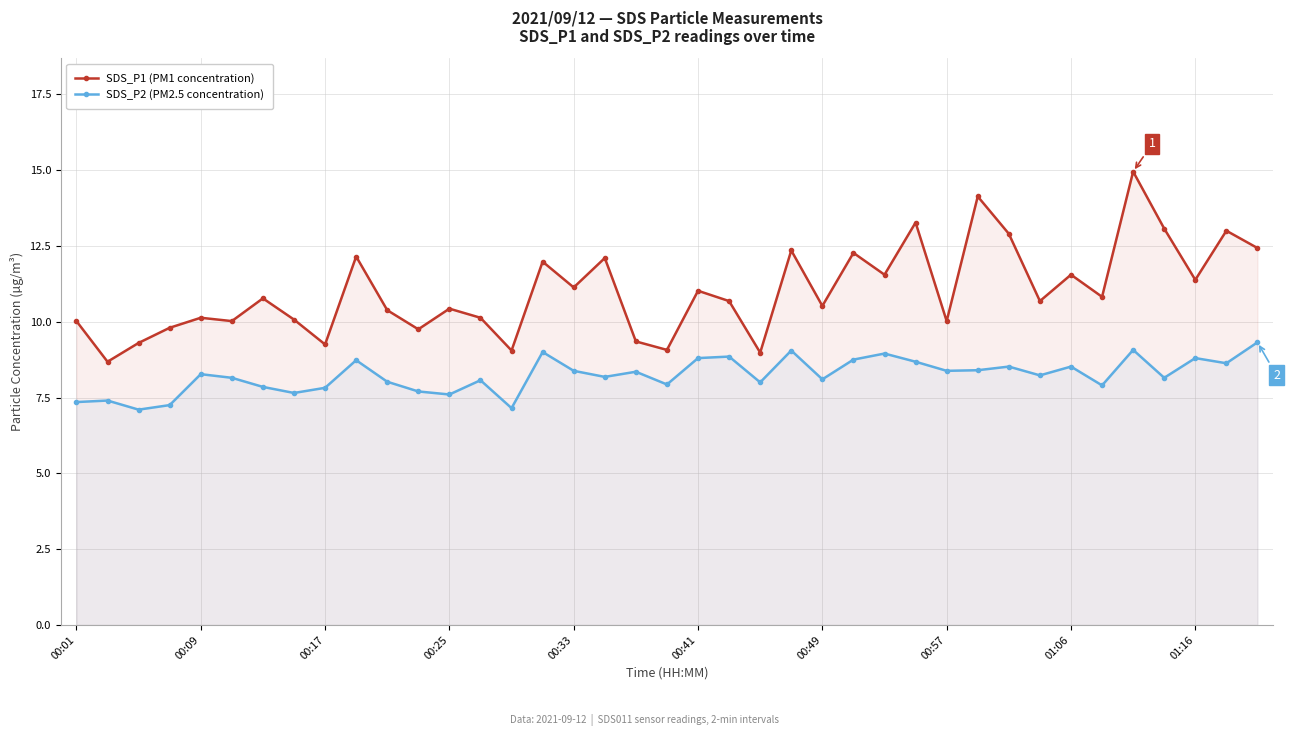

How many data points does each series have?

39